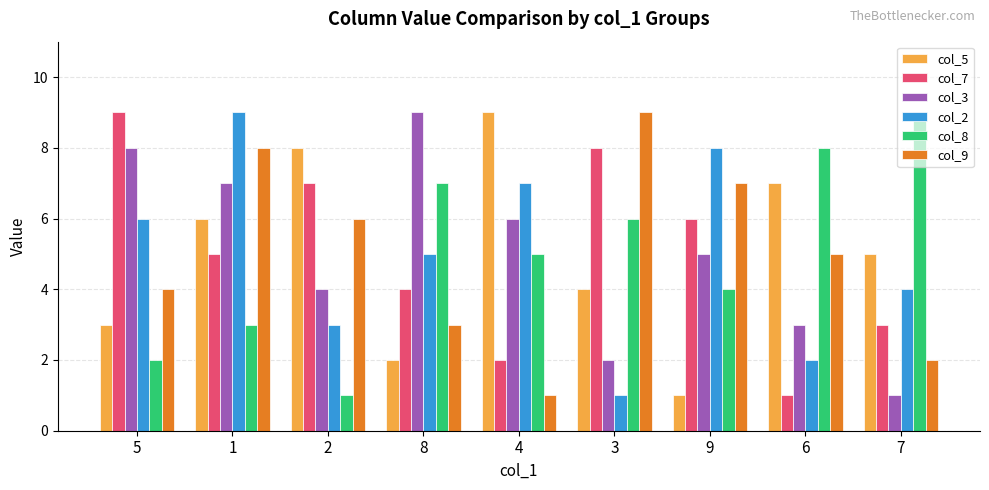

Rank the series at 6 from highest to lowest value.

col_8, col_5, col_9, col_3, col_2, col_7